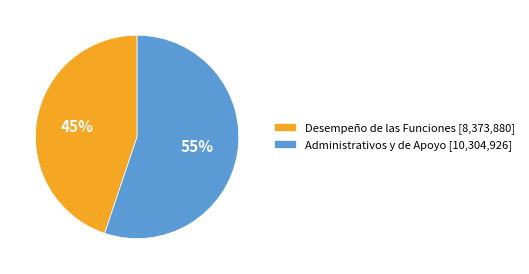

How many slices are in this pie chart?

2